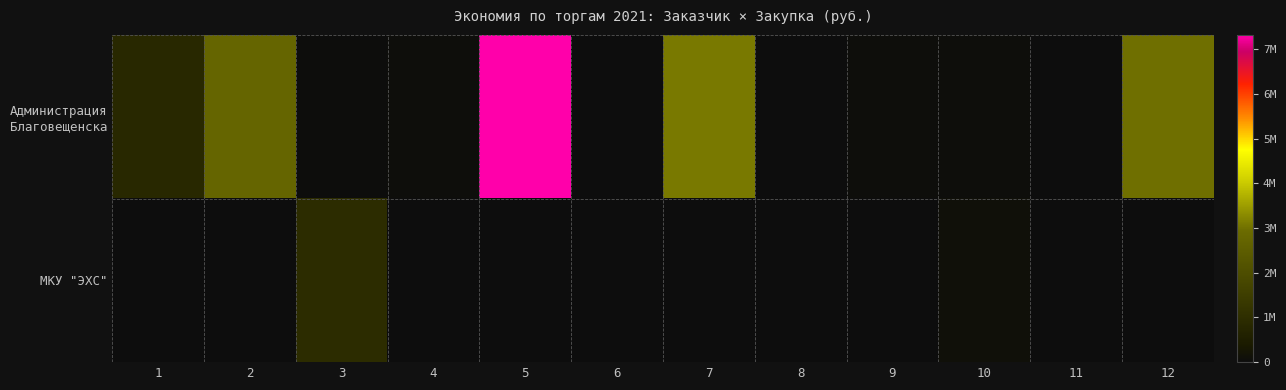

At which category is the sum across all series the highest?

5